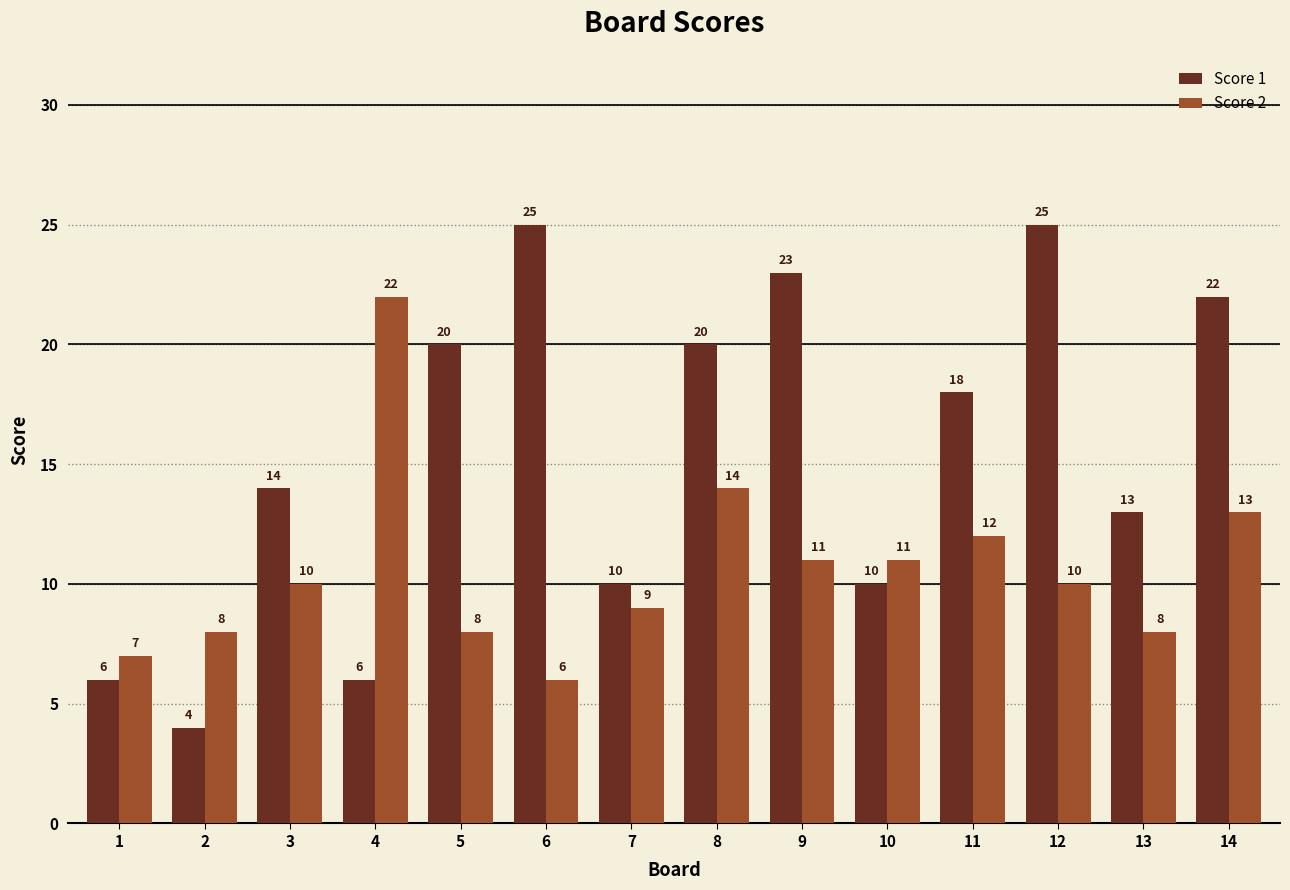

Which series has the largest total across all categories?

Score 1